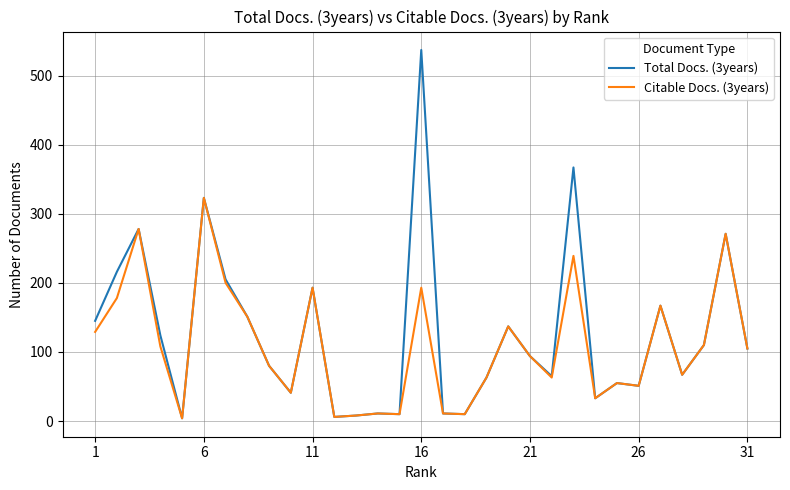

What is the average value of the Total Docs. (3years) series?

127